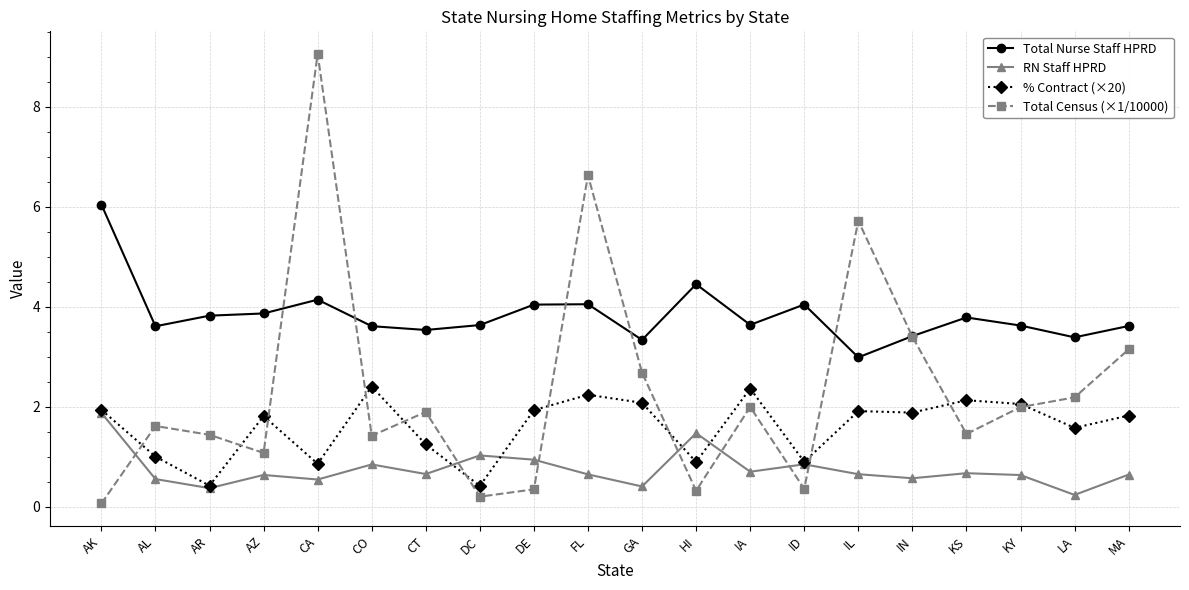

What is the value of the Total Census (×1/10000) point at the 9th from the left?

0.3